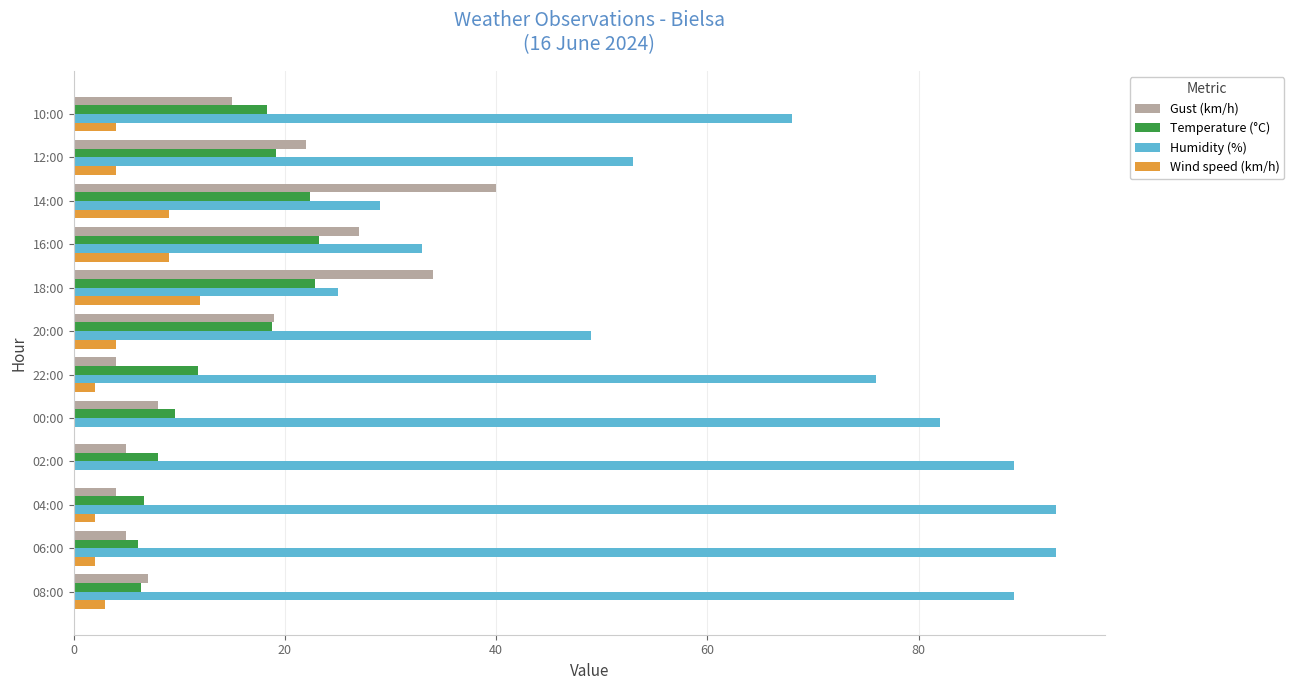

Is the value of Wind speed (km/h) at 06:00 greater than the value of Temperature (°C) at 20:00?

No